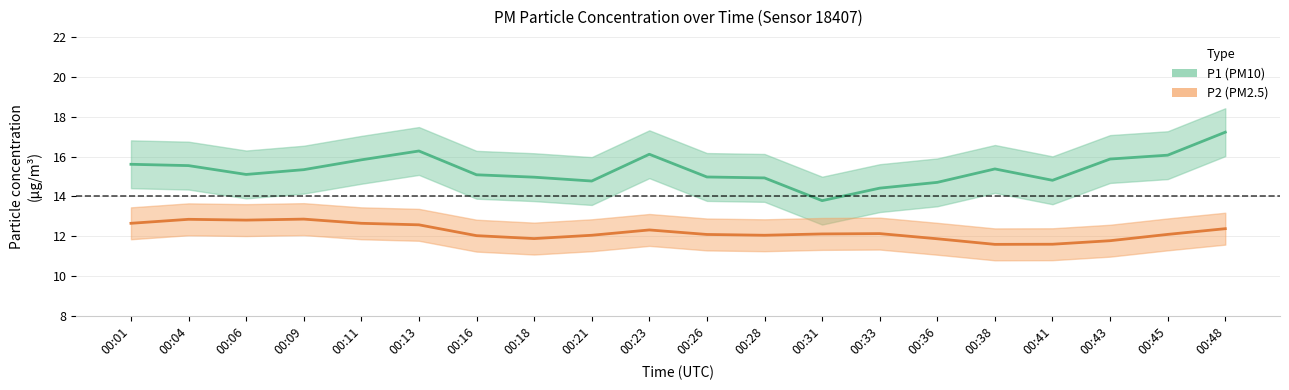

True or false: P1 and P2 intersect in this chart.

False